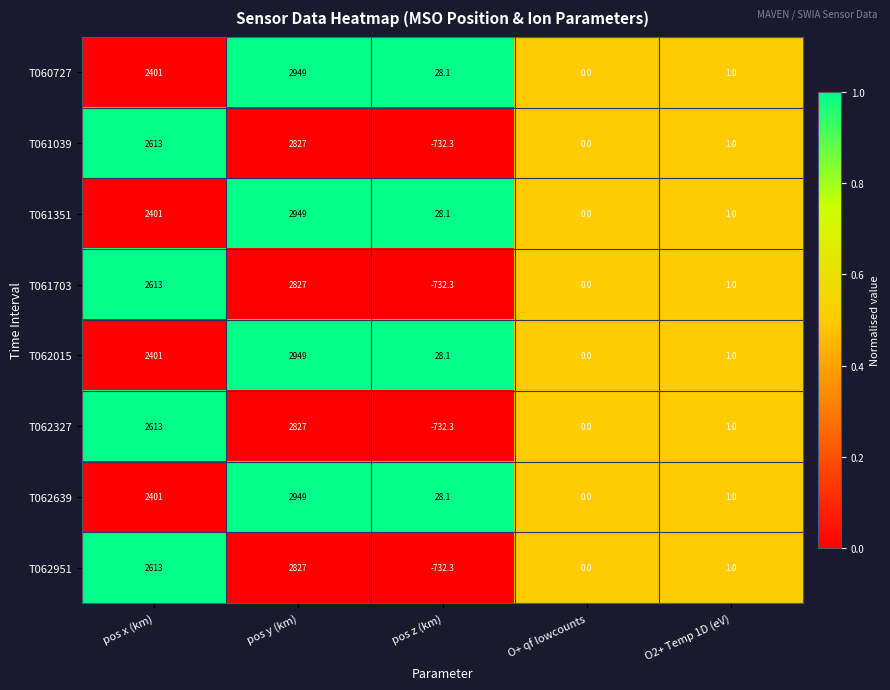

What is the sum of all T060727 values?

5379.1